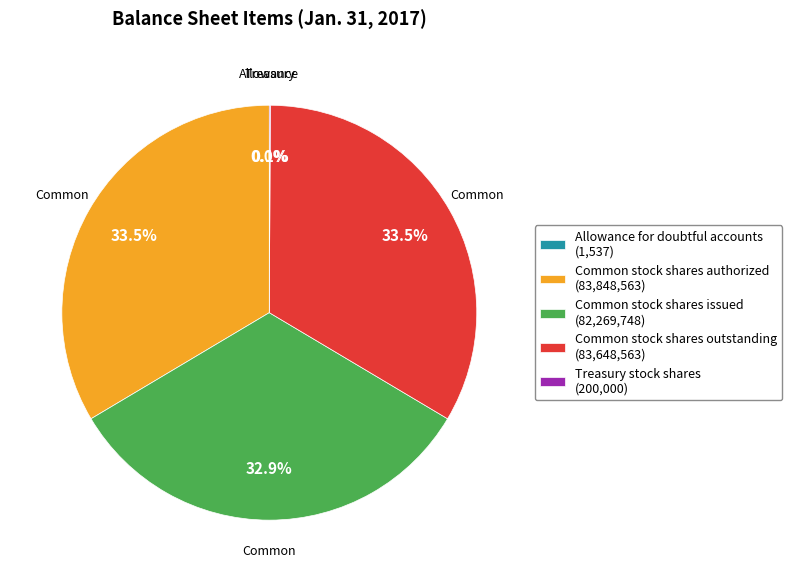

Is it true that Common stock shares outstanding is 47% of the pie?

False